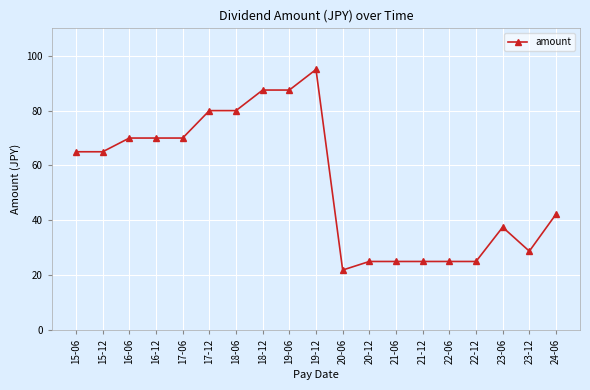

Between 21-12 and 19-12, which is larger?

19-12